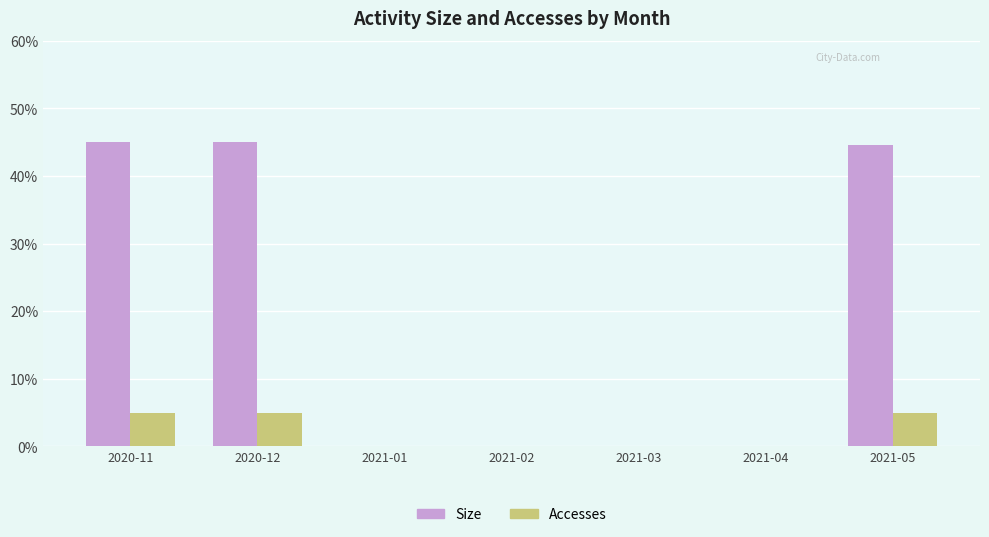

What is the sum of all Size values?

134.6